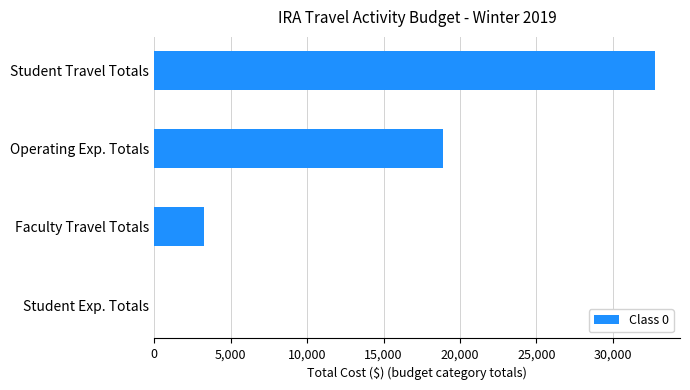

What is the sum of all values?

54900